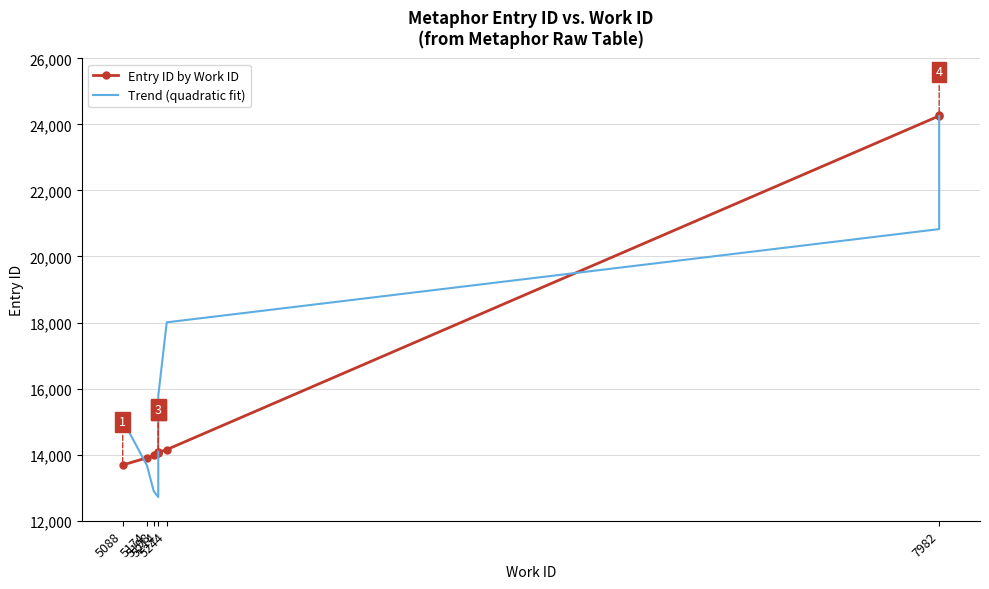

Reading left to right, list all the values displayed in this chart.

Entry ID by Work ID: 13688.0	13905.0	13982.0	14049.0	14050.0	14066.0	14067.0	14153.0	24257.0	24282.0
Trend (quadratic fit): 15047.9	13670.6	12893.3	12716.0	13138.7	14161.3	15783.9	18006.5	20829.1	24251.6